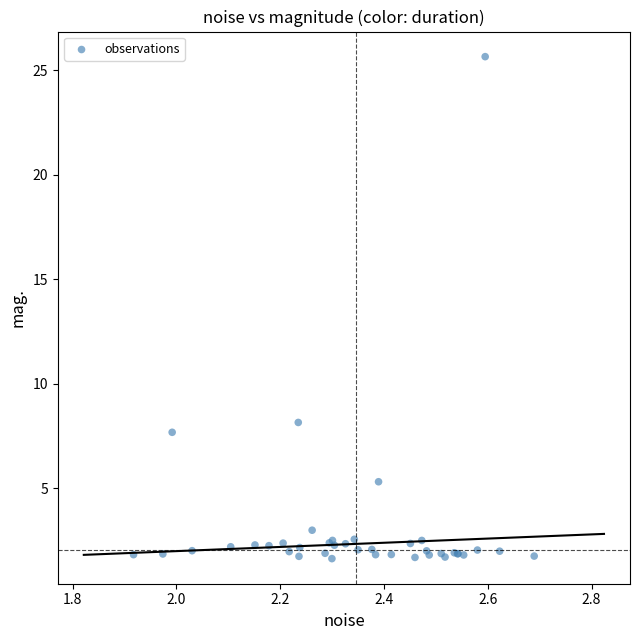

What Y value in the scatter plot is closest to 13?

8.2